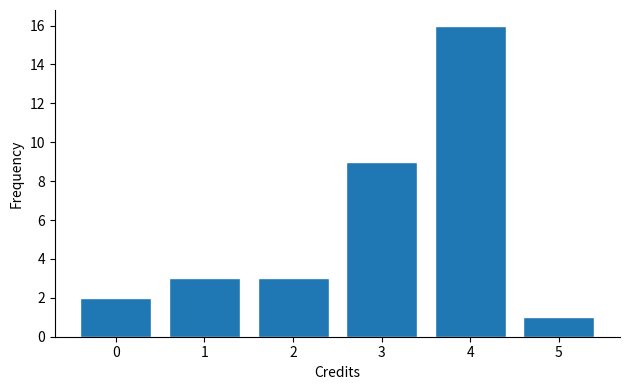

Reading left to right, transcribe all the data shown in this chart.

0=2	1=3	2=3	3=9	4=16	5=1